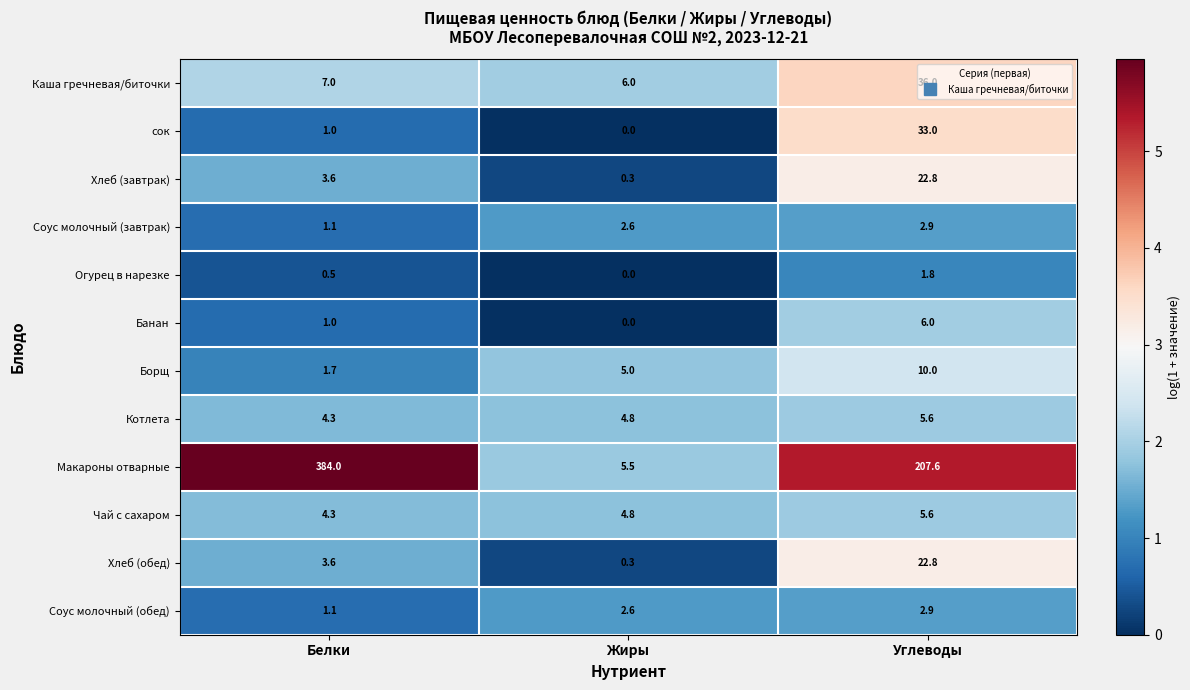

What is the difference between the Чай с сахаром values at Белки and Углеводы?

1.3